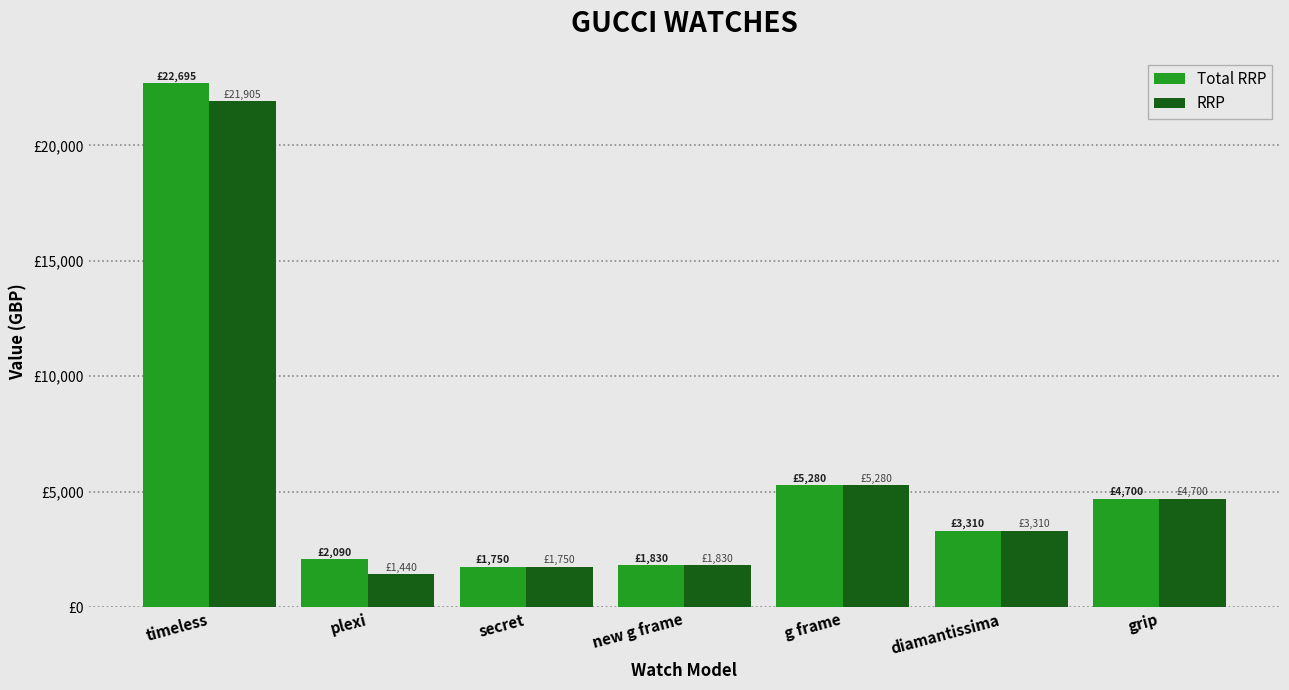

What are all the series names shown in the legend?

Total RRP, RRP